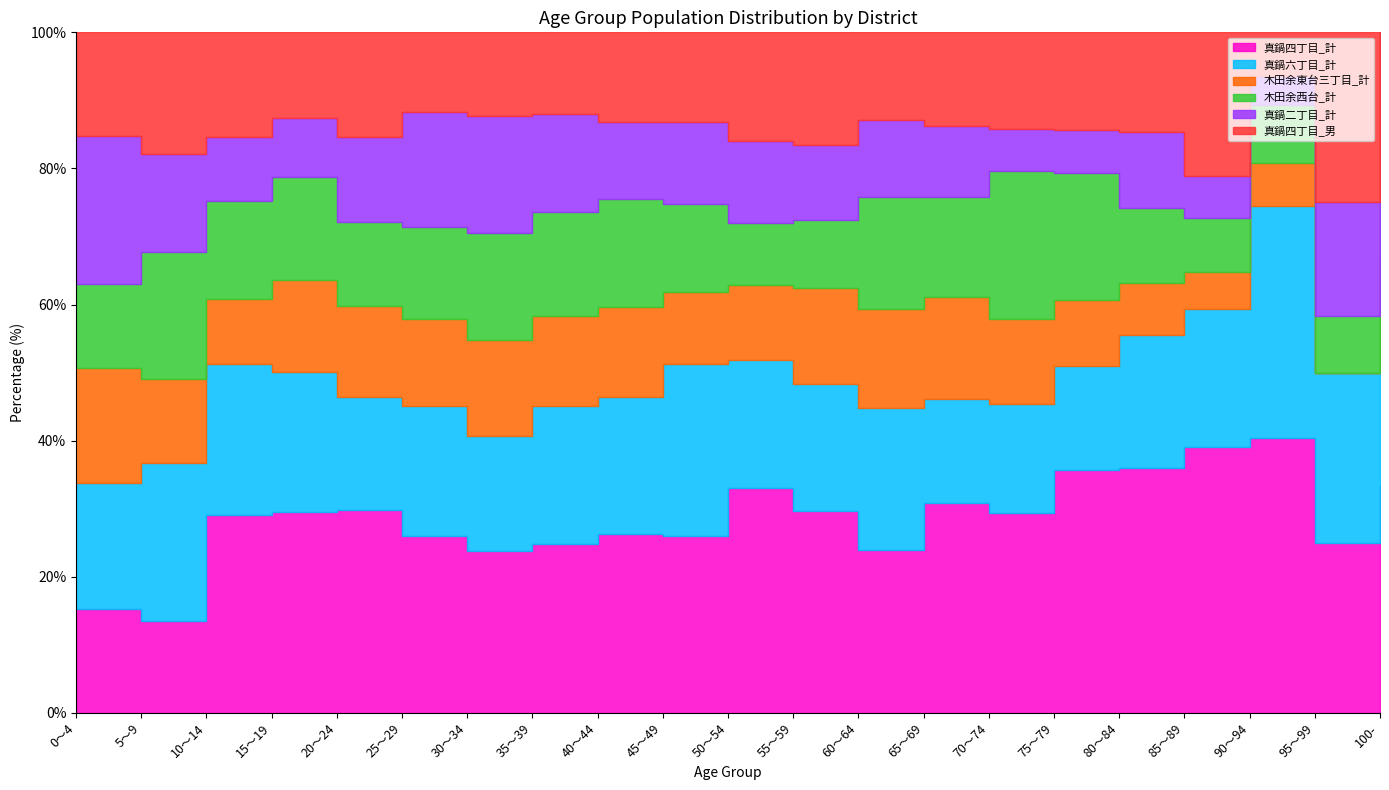

The value of 木田余西台_計 at 30～34 is 63. True or false?

True